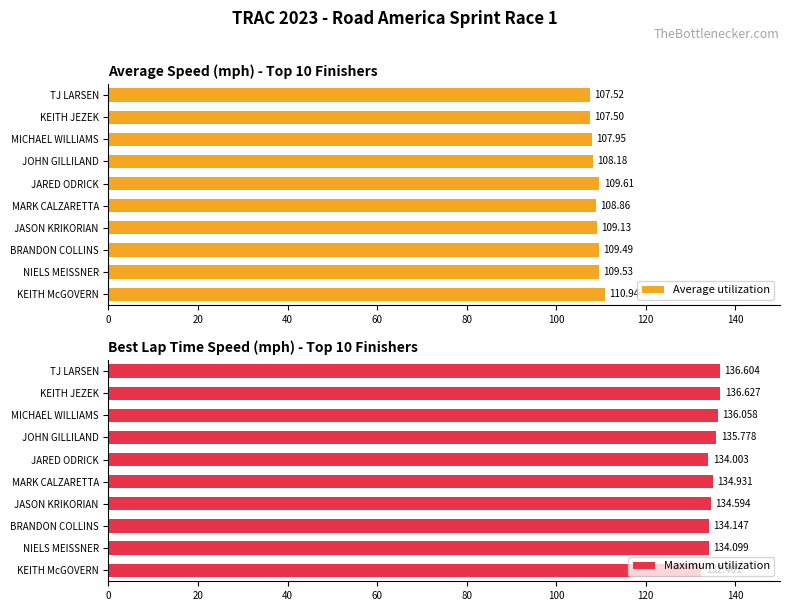

How many bars are there in total?

20